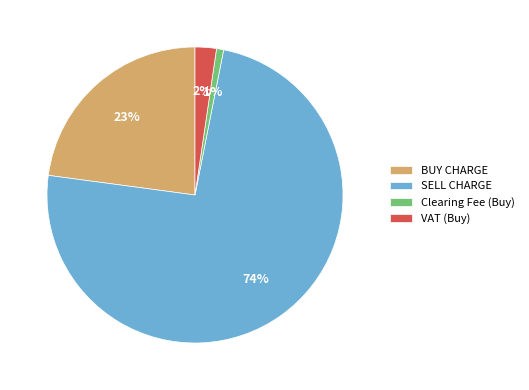

Do Clearing Fee (Buy) and SELL CHARGE together represent more than half of the pie?

Yes